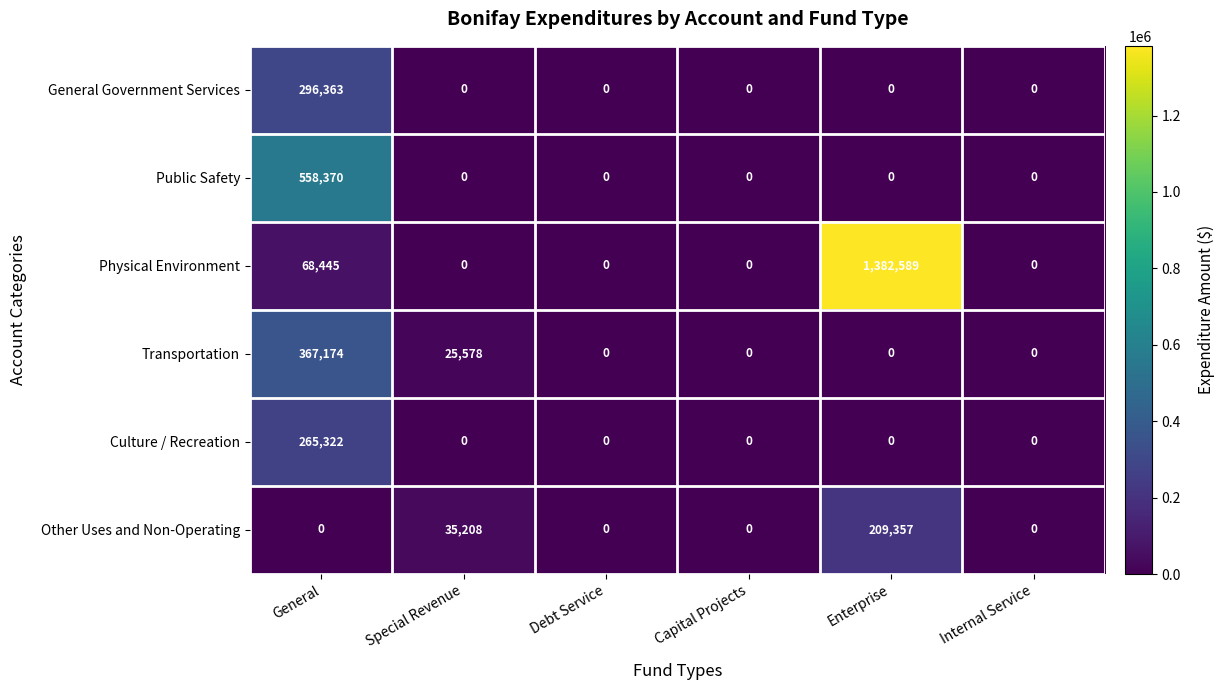

The Public Safety series shows 0 at Debt Service. True or false?

True